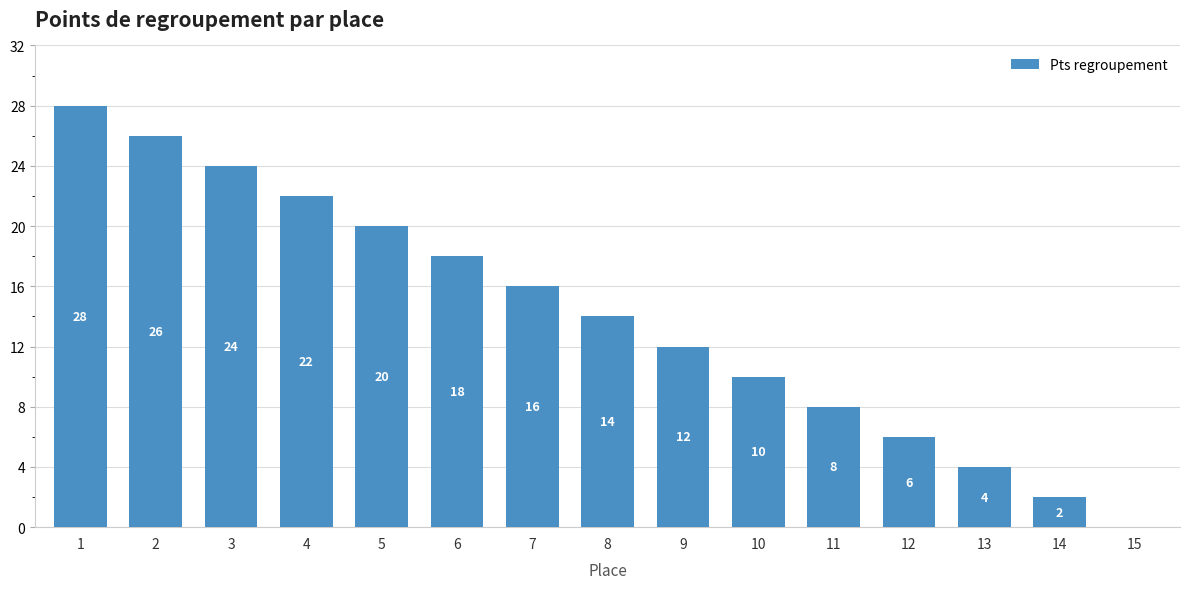

What is the change in value from 5 to 10?

-10